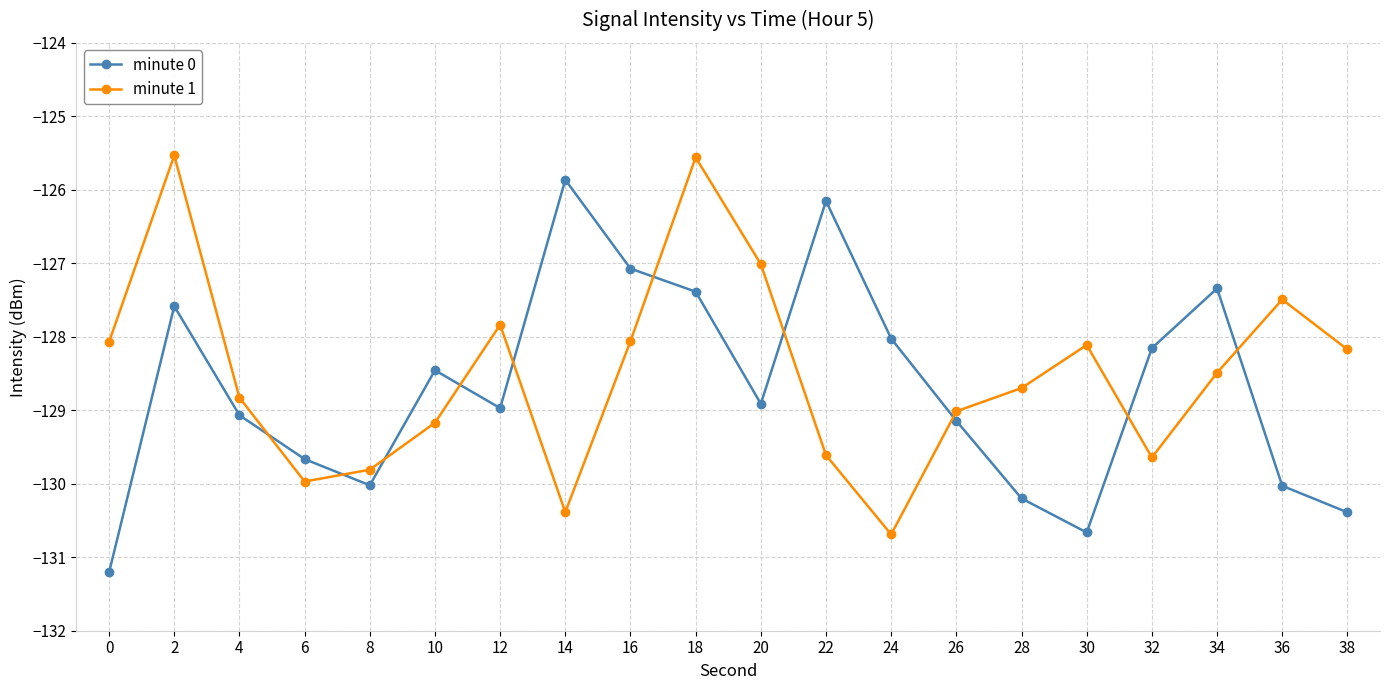

How many lines are shown in the chart?

2